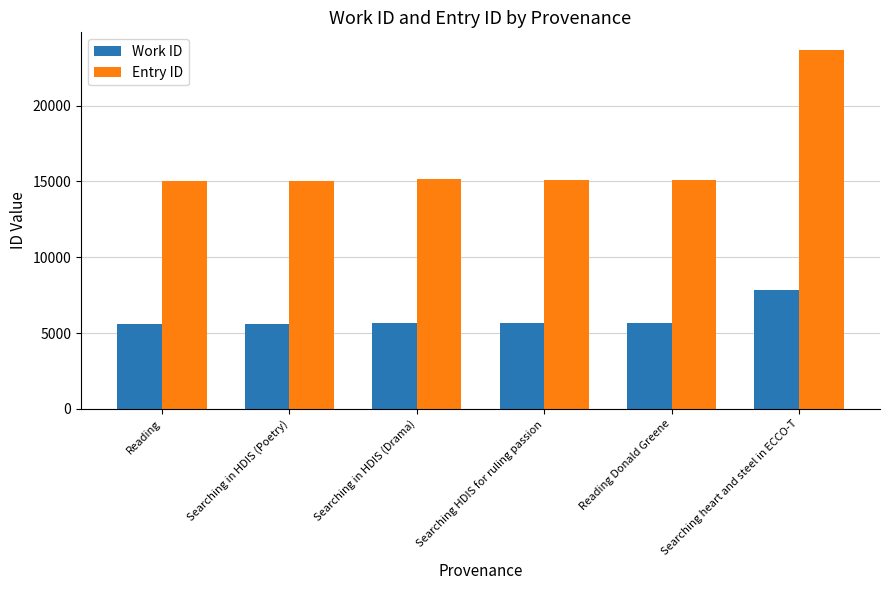

Which category has the highest value across all series?

Searching heart and steel in ECCO-T